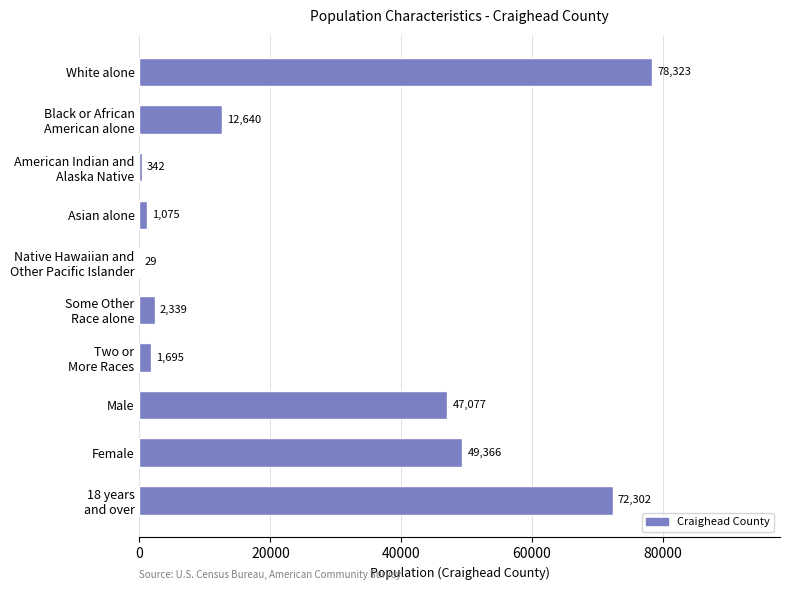

How many distinct data groups are displayed?

1